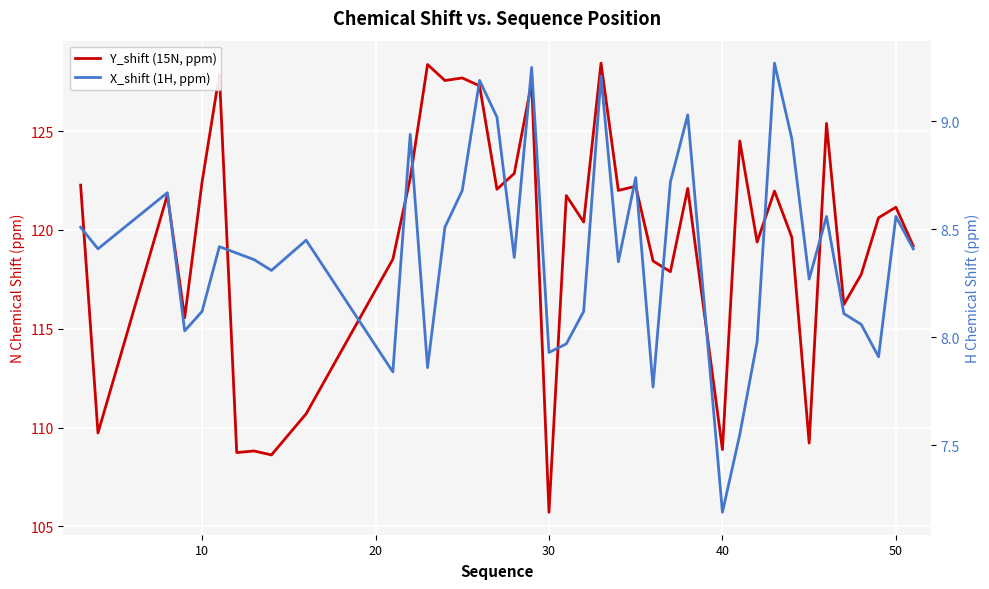

What is the difference between the second highest and second lowest values in the Y_shift (15N, ppm) series?

19.8